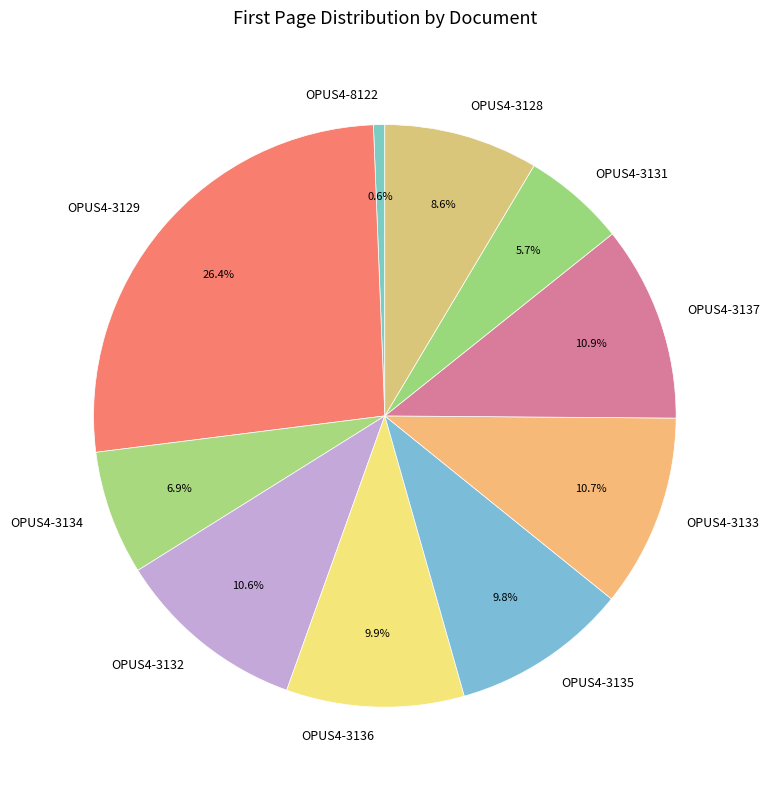

True or false: OPUS4-3132 accounts for 4% of the total.

False